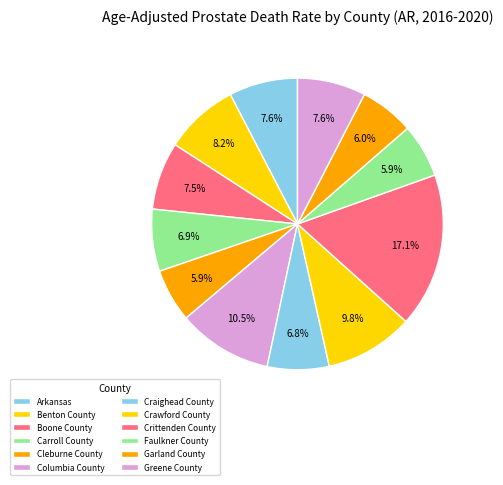

How many slices are in this pie chart?

12